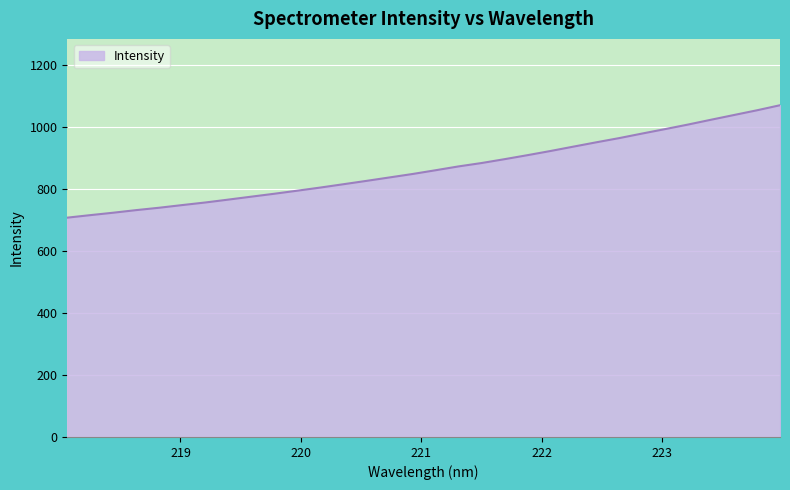

What is the greatest value displayed?

1071.3